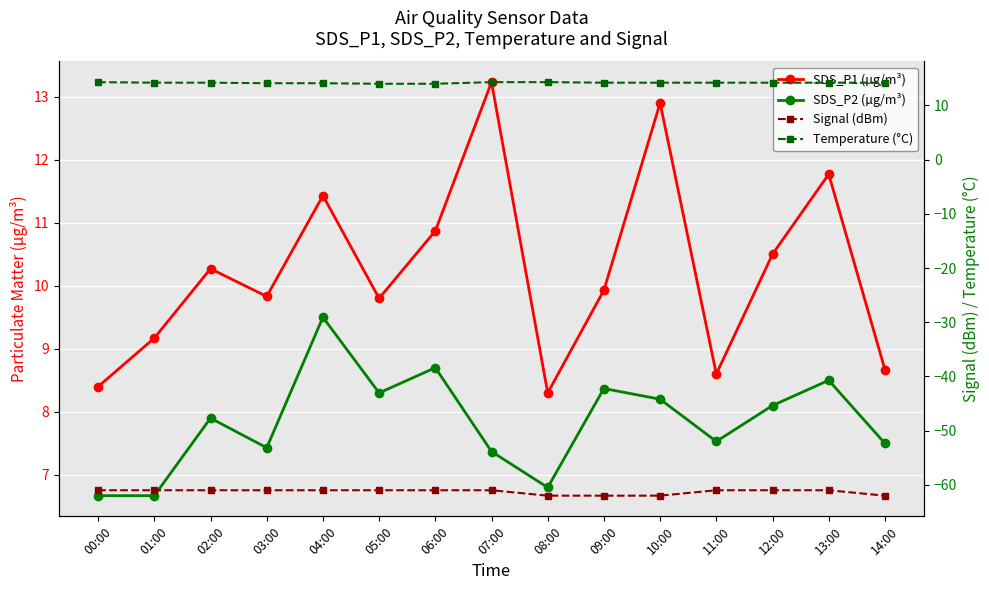

Is this an area chart (filled region under the line)?

No